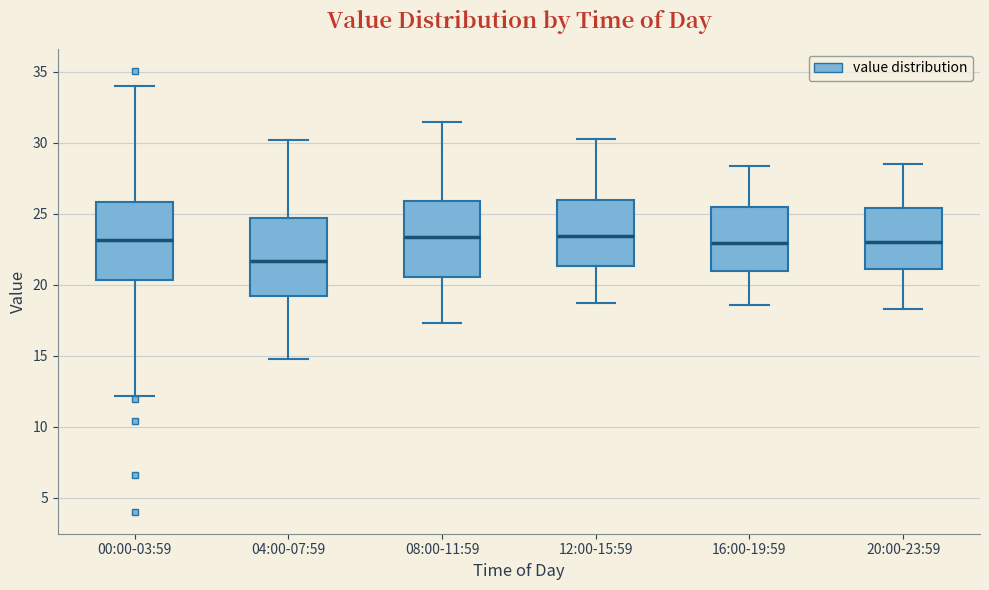

Where does the upper whisker of the box for 08:00-11:59 end on the y-axis? The values are not printed on the chart, so give them approximately, as read against the axis.

31.5